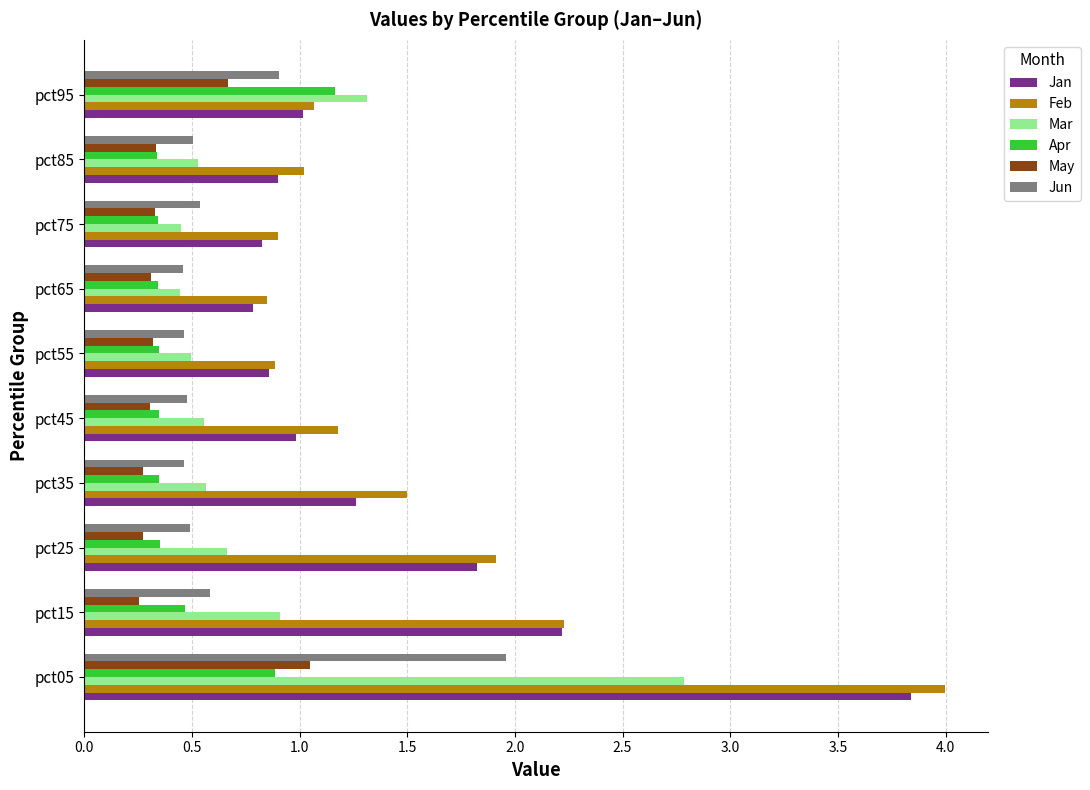

True or false: Jun has a value of 0.7 at pct25.

False